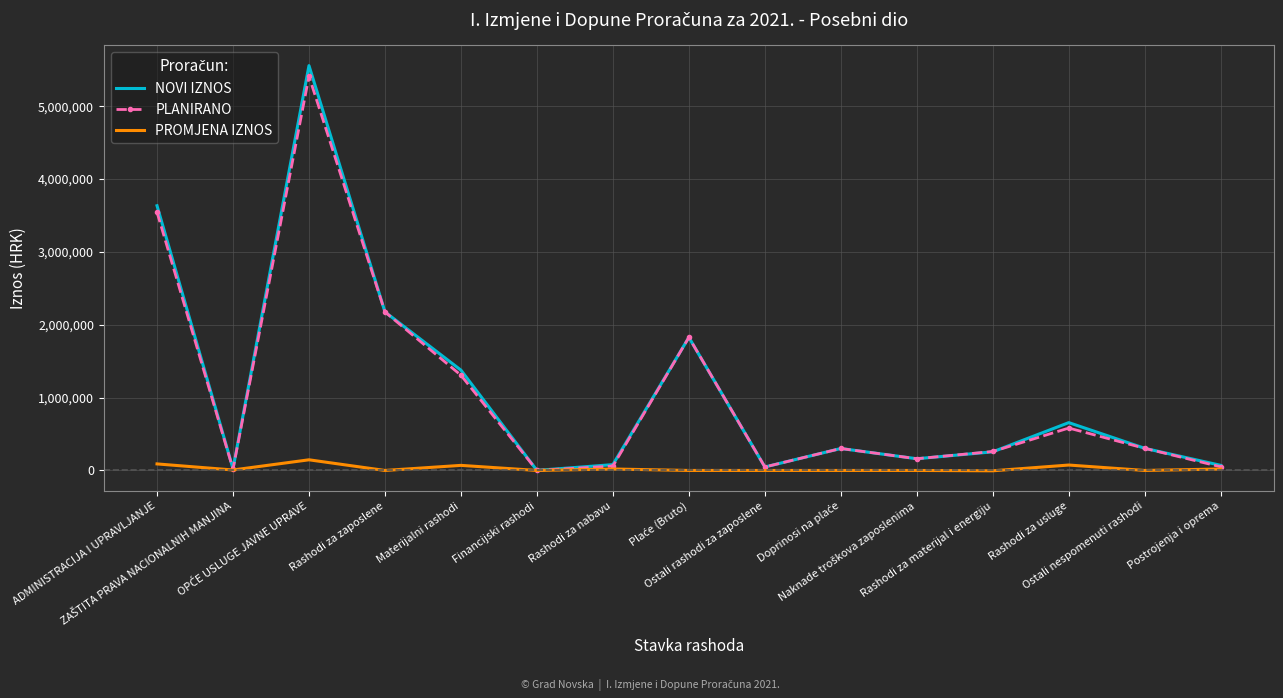

True or false: NOVI IZNOS has a value of 1377310 at Materijalni rashodi.

True